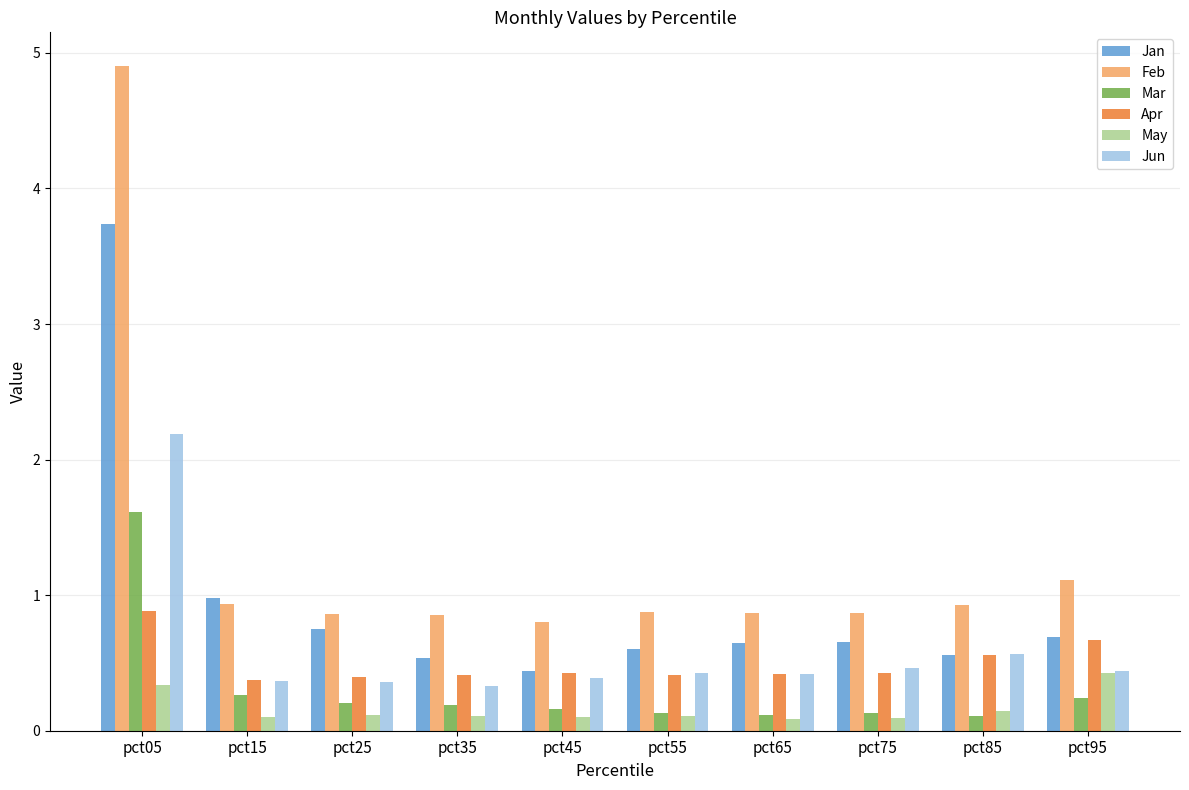

Which category has the highest value in the Mar series?

pct05